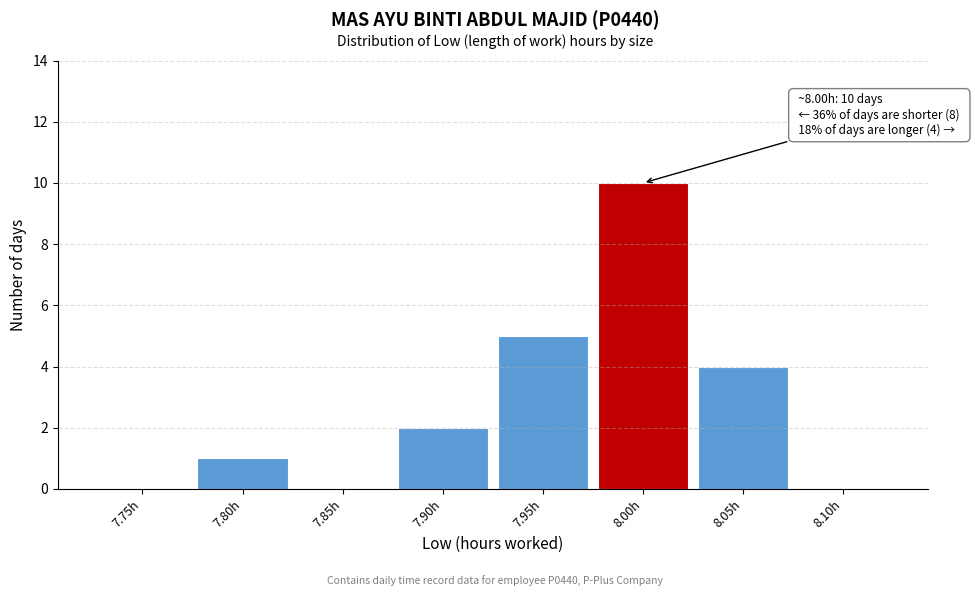

Reading left to right, what are all the values shown in this chart?

7.75h=0	7.80h=1	7.85h=0	7.90h=2	7.95h=5	8.00h=10	8.05h=4	8.10h=0